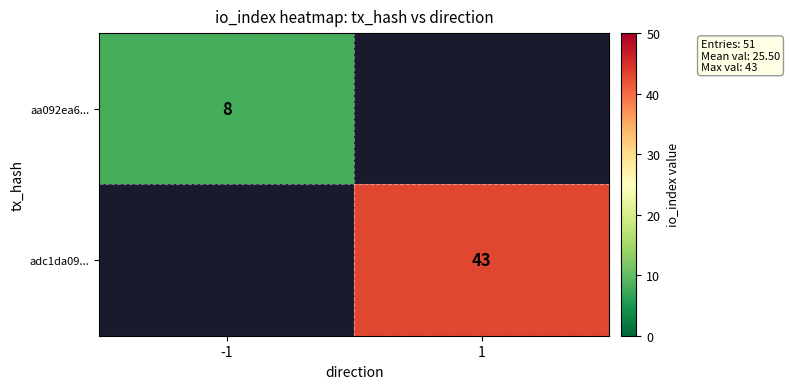

How many categories are shown in the chart?

2